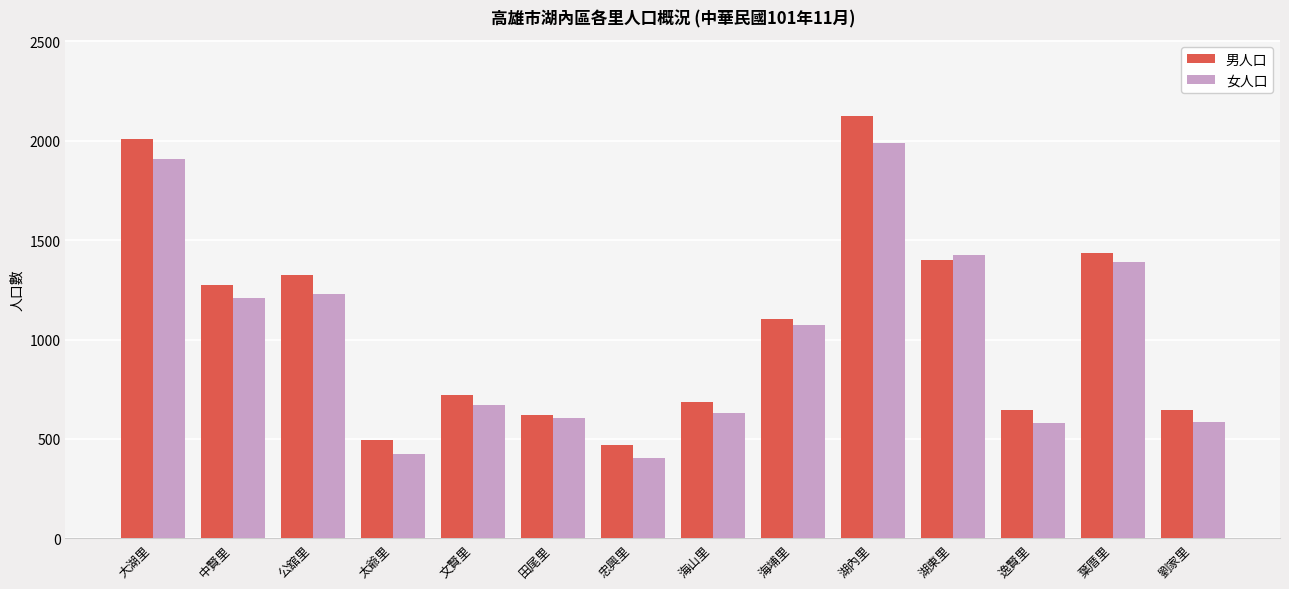

Which series changed the most between 公舘里 and 海山里?

男人口